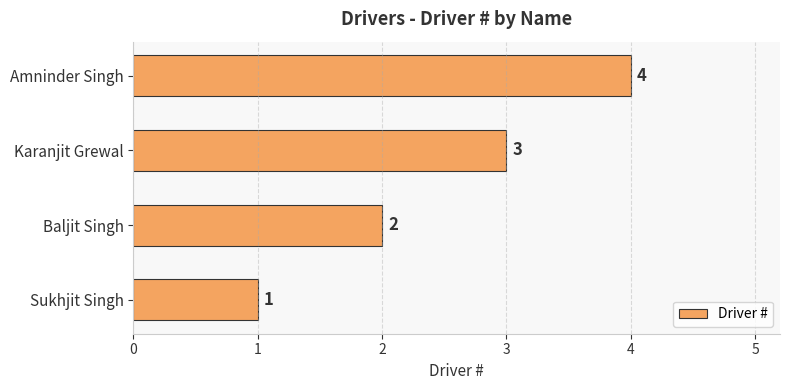

What is the greatest value displayed?

4